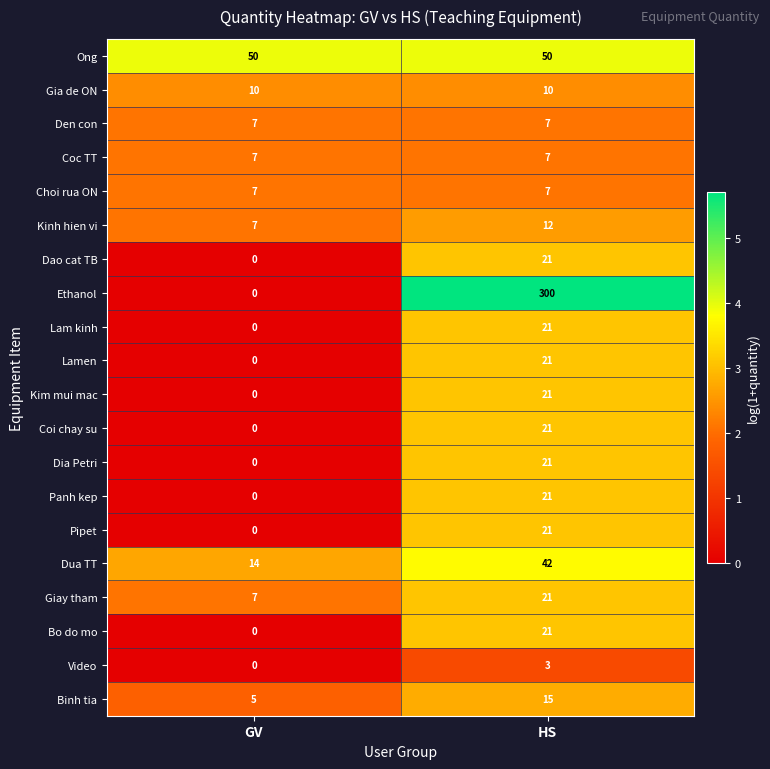

What is the maximum value for Ethanol?

300